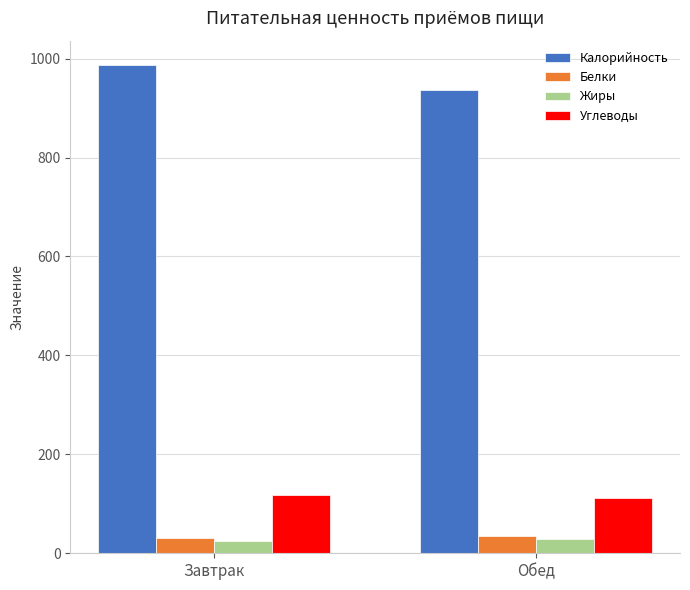

The Жиры series shows 28.6 at Обед. True or false?

True